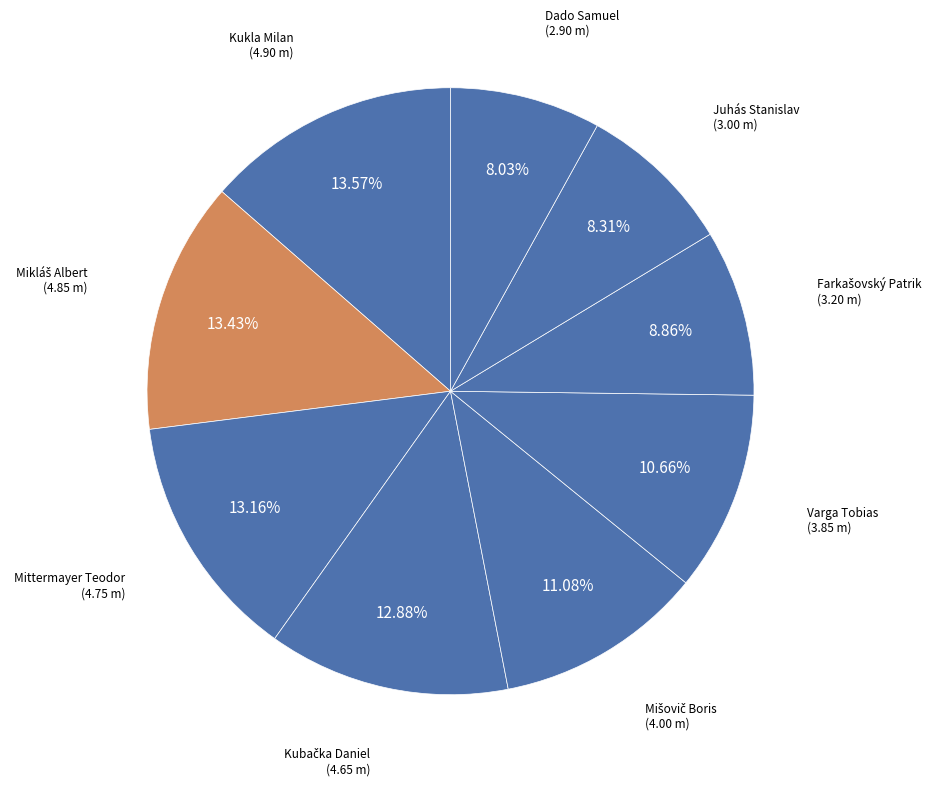

Does Kukla Milan account for over 50% of the chart?

No